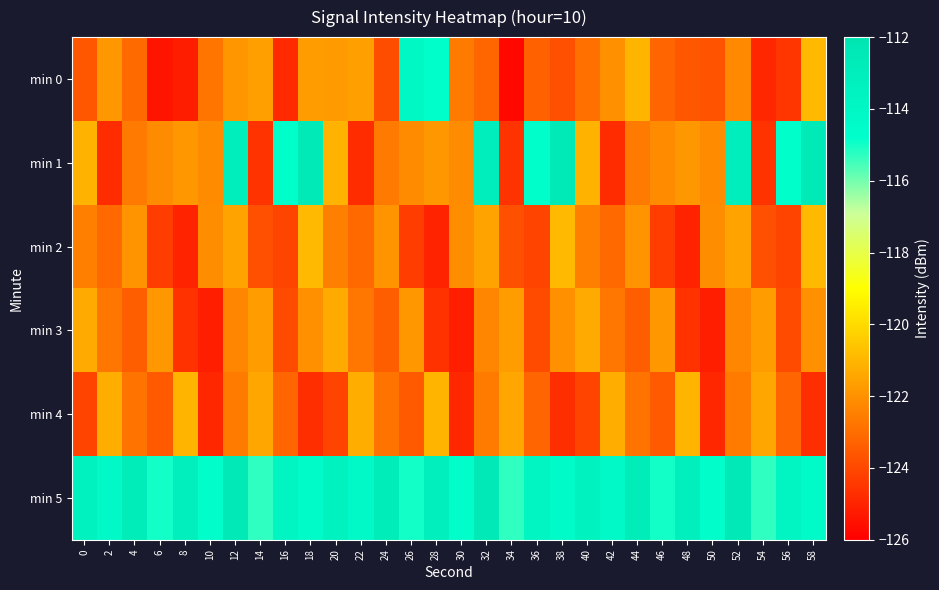

Reading right to left, transcribe all the data shown in this chart.

min 0: 58=-120.9	56=-124.5	54=-124.9	52=-122.2	50=-123.7	48=-123.6	46=-123.2	44=-121.0	42=-122.0	40=-122.9	38=-123.8	36=-123.3	34=-125.7	32=-123.2	30=-122.6	28=-114.7	26=-114.1	24=-123.9	22=-121.6	20=-121.7	18=-121.7	16=-124.8	14=-121.6	12=-121.9	10=-122.8	8=-125.2	6=-125.4	4=-123.1	2=-121.8	0=-123.6
min 1: 58=-112.6	56=-114.8	54=-124.6	52=-113.0	50=-122.1	48=-121.8	46=-122.1	44=-122.6	42=-124.8	40=-121.1	38=-112.6	36=-114.8	34=-124.6	32=-113.0	30=-122.1	28=-121.8	26=-122.1	24=-122.6	22=-124.8	20=-121.1	18=-112.6	16=-114.8	14=-124.6	12=-113.0	10=-122.1	8=-121.8	6=-122.1	4=-122.6	2=-124.8	0=-121.1
min 2: 58=-120.9	56=-124.1	54=-123.8	52=-121.5	50=-122.1	48=-125.0	46=-124.3	44=-121.9	42=-123.1	40=-122.5	38=-120.9	36=-124.1	34=-123.8	32=-121.5	30=-122.1	28=-125.0	26=-124.3	24=-121.9	22=-123.1	20=-122.5	18=-120.9	16=-124.1	14=-123.8	12=-121.5	10=-122.1	8=-125.0	6=-124.3	4=-121.9	2=-123.1	0=-122.5
min 3: 58=-122.0	56=-123.9	54=-121.7	52=-122.3	50=-125.1	48=-124.6	46=-121.8	44=-123.4	42=-122.7	40=-121.3	38=-122.0	36=-123.9	34=-121.7	32=-122.3	30=-125.1	28=-124.6	26=-121.8	24=-123.4	22=-122.7	20=-121.3	18=-122.0	16=-123.9	14=-121.7	12=-122.3	10=-125.1	8=-124.6	6=-121.8	4=-123.4	2=-122.7	0=-121.3
min 4: 58=-124.7	56=-123.2	54=-121.4	52=-122.6	50=-124.9	48=-121.0	46=-123.5	44=-122.8	42=-121.2	40=-124.1	38=-124.7	36=-123.2	34=-121.4	32=-122.6	30=-124.9	28=-121.0	26=-123.5	24=-122.8	22=-121.2	20=-124.1	18=-124.7	16=-123.2	14=-121.4	12=-122.6	10=-124.9	8=-121.0	6=-123.5	4=-122.8	2=-121.2	0=-124.1
min 5: 58=-114.4	56=-113.8	54=-115.3	52=-112.5	50=-114.7	48=-113.1	46=-115.0	44=-112.8	42=-114.2	40=-113.5	38=-114.4	36=-113.8	34=-115.3	32=-112.5	30=-114.7	28=-113.1	26=-115.0	24=-112.8	22=-114.2	20=-113.5	18=-114.4	16=-113.8	14=-115.3	12=-112.5	10=-114.7	8=-113.1	6=-115.0	4=-112.8	2=-114.2	0=-113.5